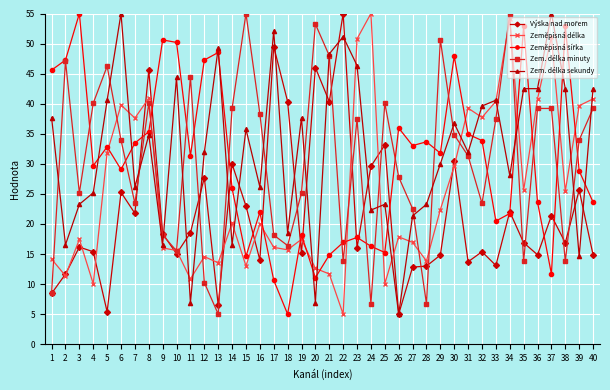

True or false: Zem. délka sekundy has more than 2 interior local peaks.

True